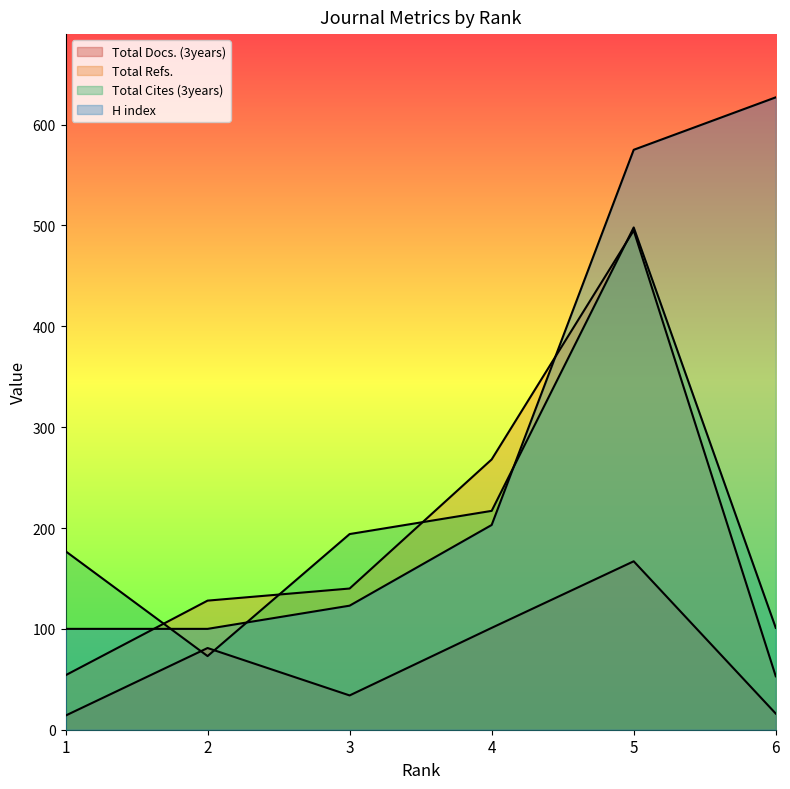

At which category does Total Docs. (3years) reach its first local peak?

2